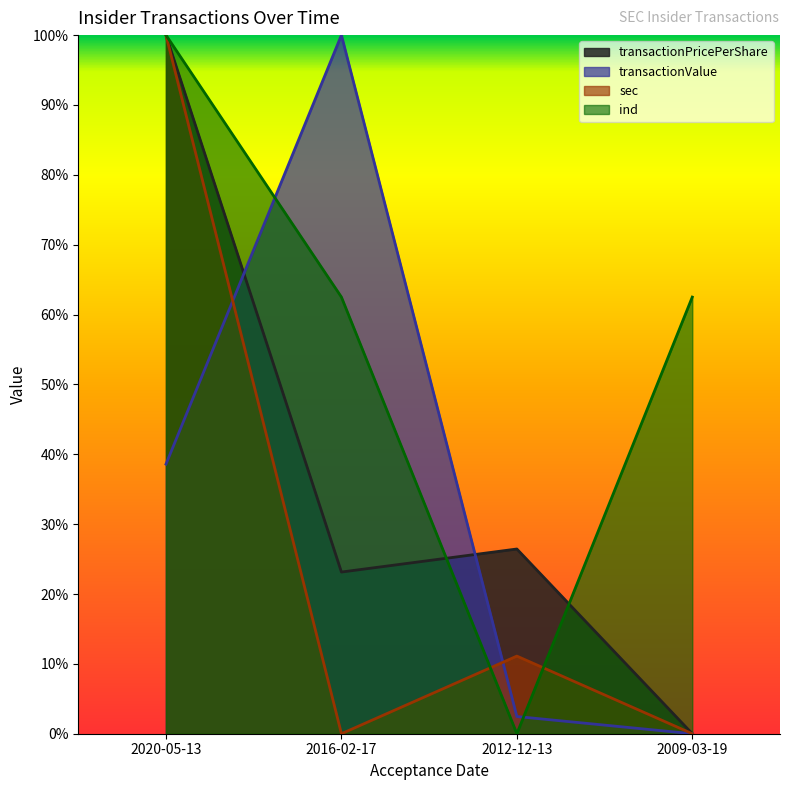

True or false: sec and transactionPricePerShare cross at least once.

False